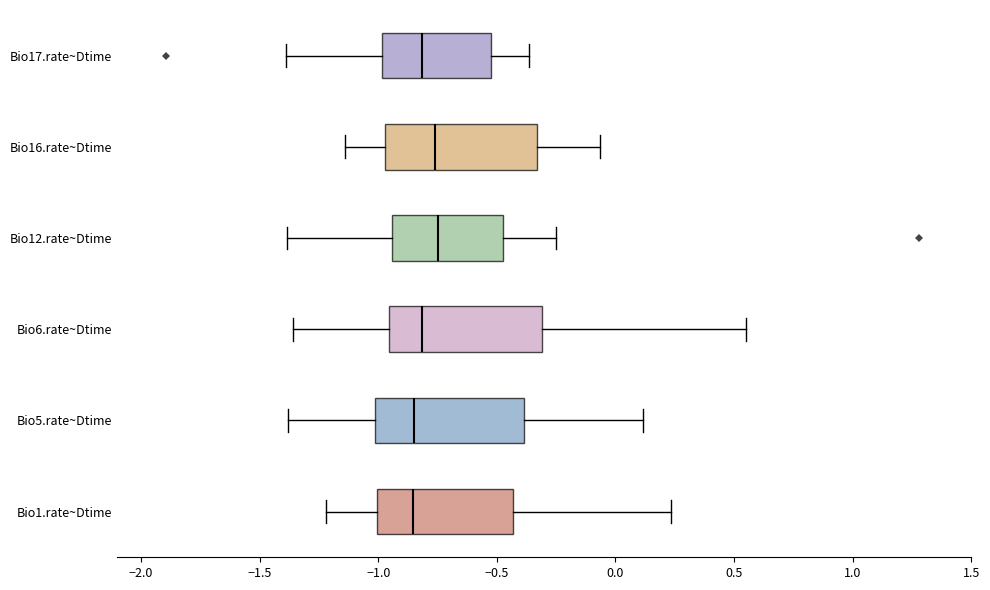

Reading bottom to top, transcribe this box plot: for each box, give where its median line is, the range the box spans, and where its two whiskers end, as read against the x-axis. The values are not printed on the chart, so give them approximately, as read against the axis.

Bio1.rate~Dtime: median -0.85, box -1.00 to -0.45, whiskers -1.20 to 0.25
Bio5.rate~Dtime: median -0.85, box -1.00 to -0.40, whiskers -1.40 to 0.10
Bio6.rate~Dtime: median -0.80, box -0.95 to -0.30, whiskers -1.35 to 0.55
Bio12.rate~Dtime: median -0.75, box -0.95 to -0.45, whiskers -1.40 to -0.25
Bio16.rate~Dtime: median -0.75, box -0.95 to -0.35, whiskers -1.15 to -0.05
Bio17.rate~Dtime: median -0.80, box -1.00 to -0.55, whiskers -1.40 to -0.35